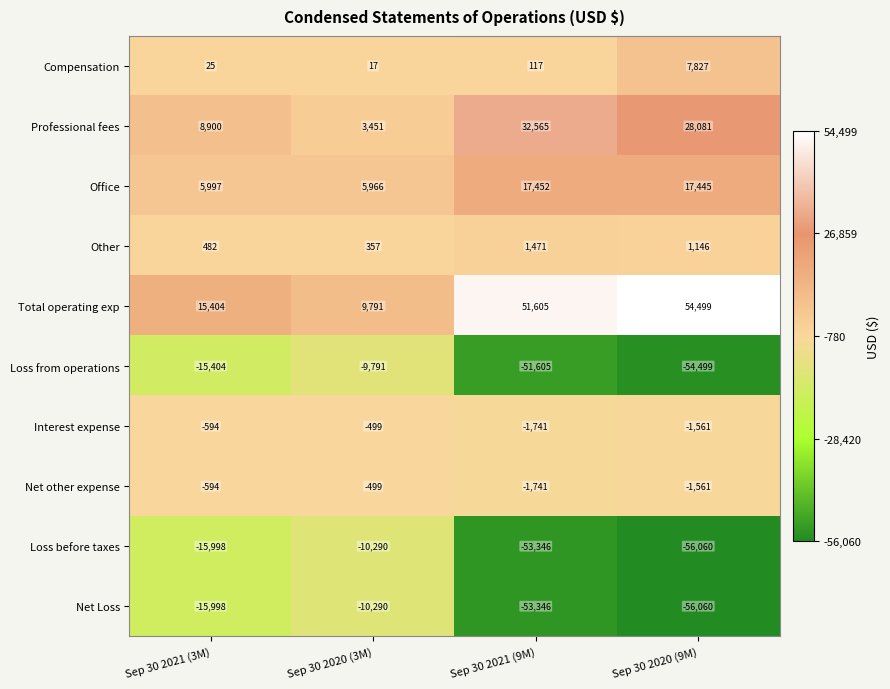

Where is Office nearest to the value 11709?

Sep 30 2021 (3M)